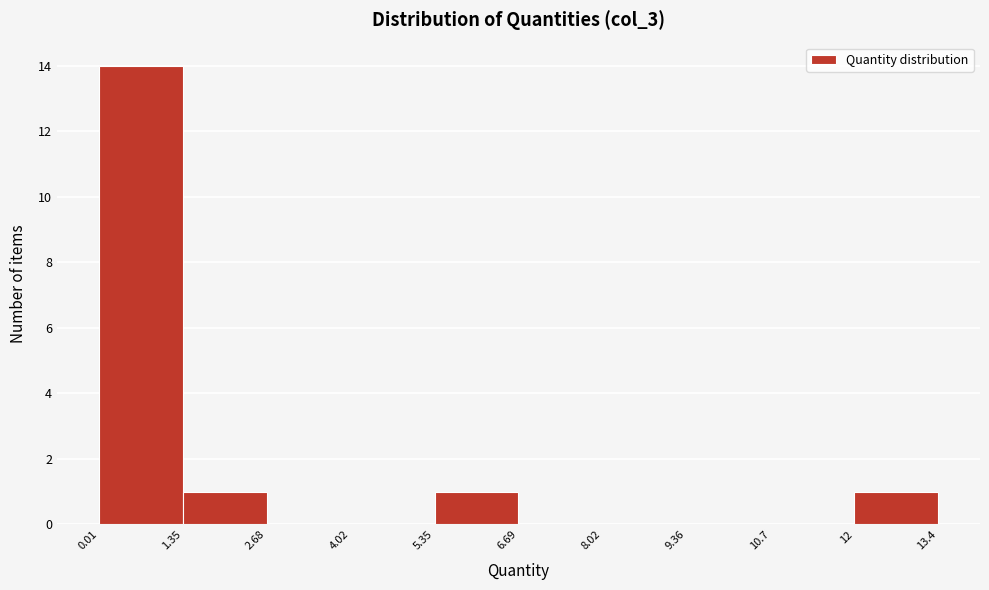

Reading left to right, list every bar in this chart as the range it spans on the x-axis followed by its height. The values are not printed on the chart, so give them approximately, as read against the axis.

0.01 to 1.35: 14
1.35 to 2.68: 1
2.68 to 4.02: 0
4.02 to 5.35: 0
5.35 to 6.69: 1
6.69 to 8.02: 0
8.02 to 9.36: 0
9.36 to 10.7: 0
10.7 to 12: 0
12 to 13.4: 1